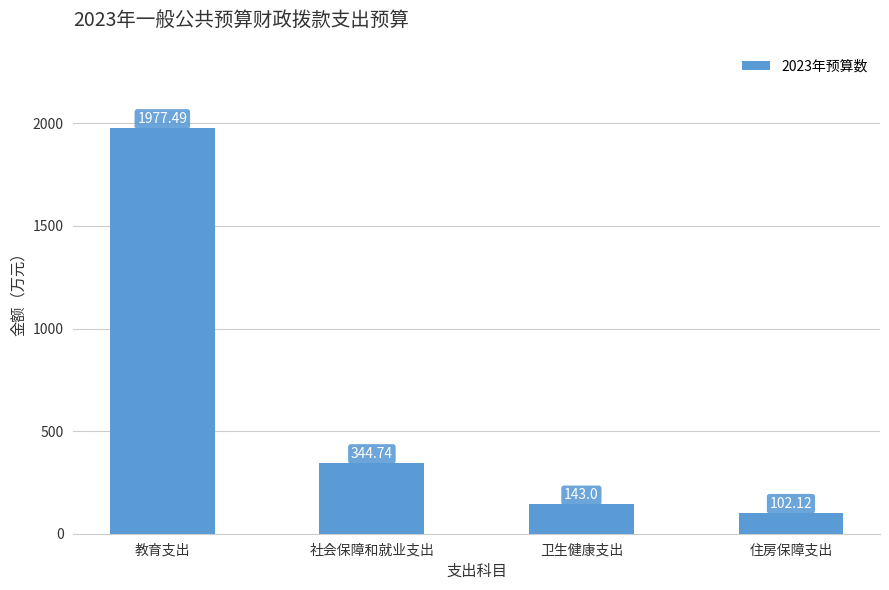

What value does the data have at 卫生健康支出?

143.0